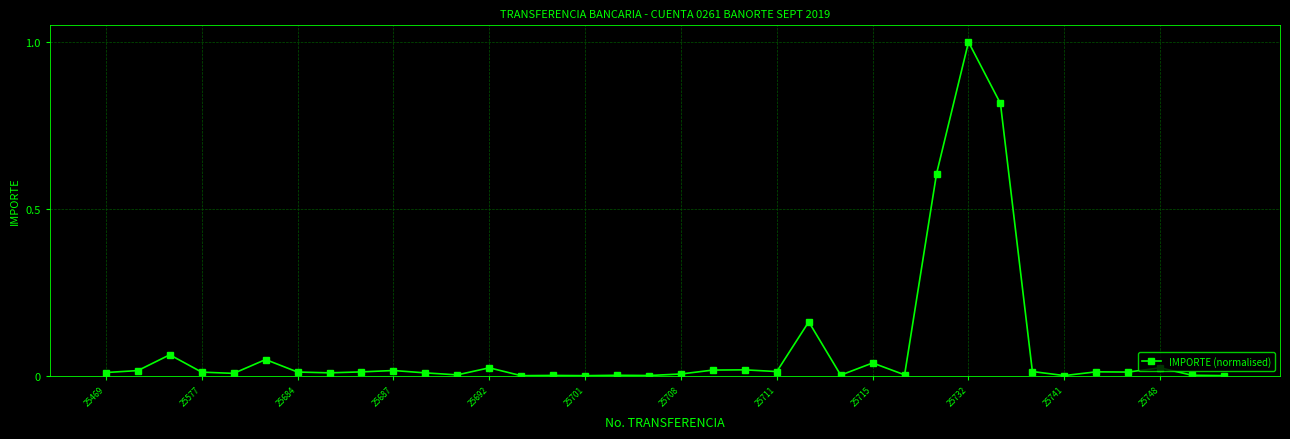

What is the sum of all values?

3.0